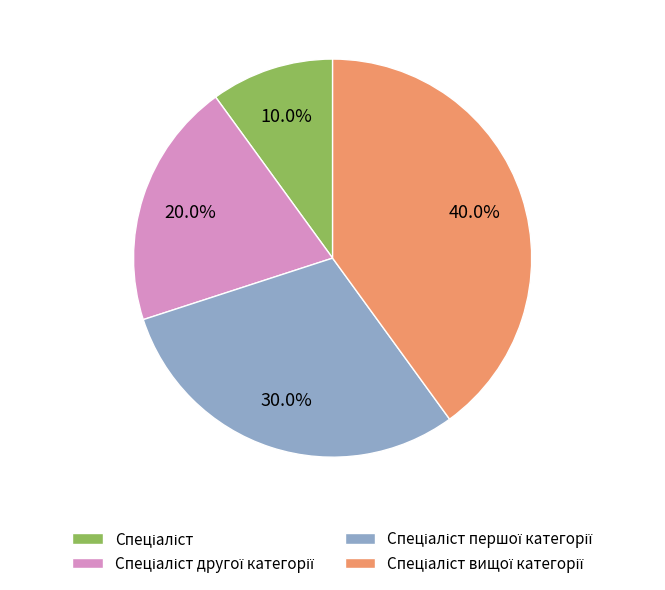

Is there any slice that represents more than half of the pie?

No